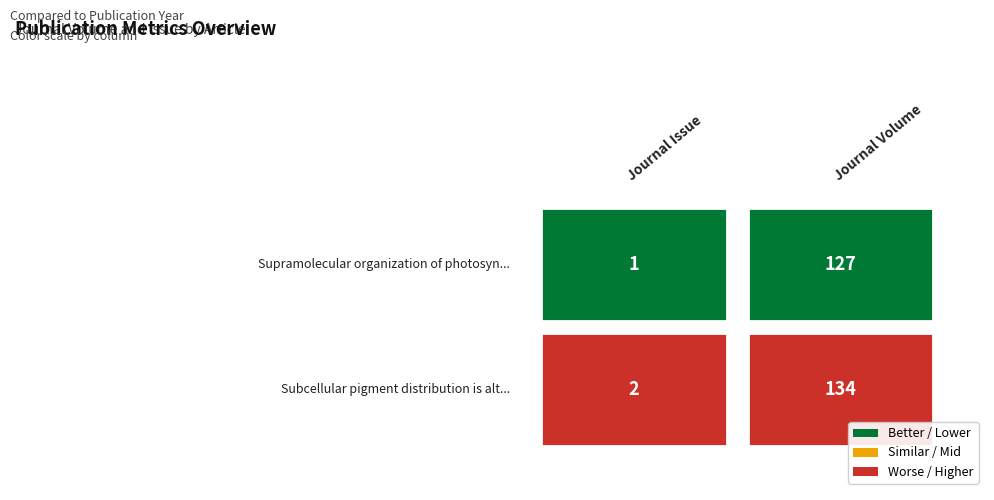

Reading right to left, extract all data points from this chart.

Supramolecular organization of photosyn…: Journal Volume=127	Journal Issue=1
Subcellular pigment distribution is alt…: Journal Volume=134	Journal Issue=2